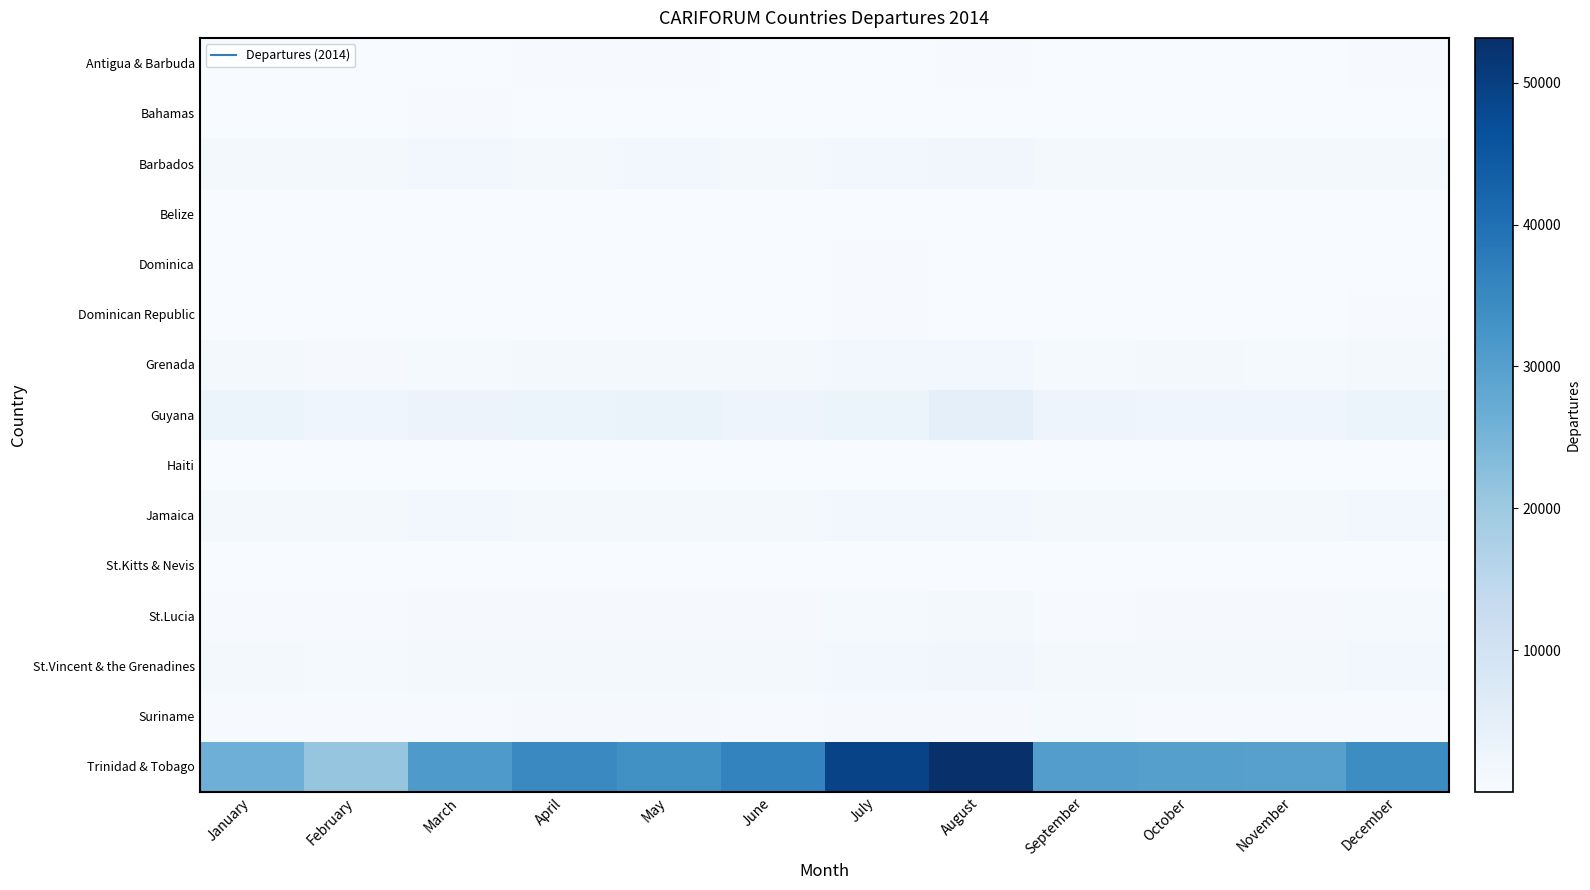

At which category is the sum across all series the highest?

August